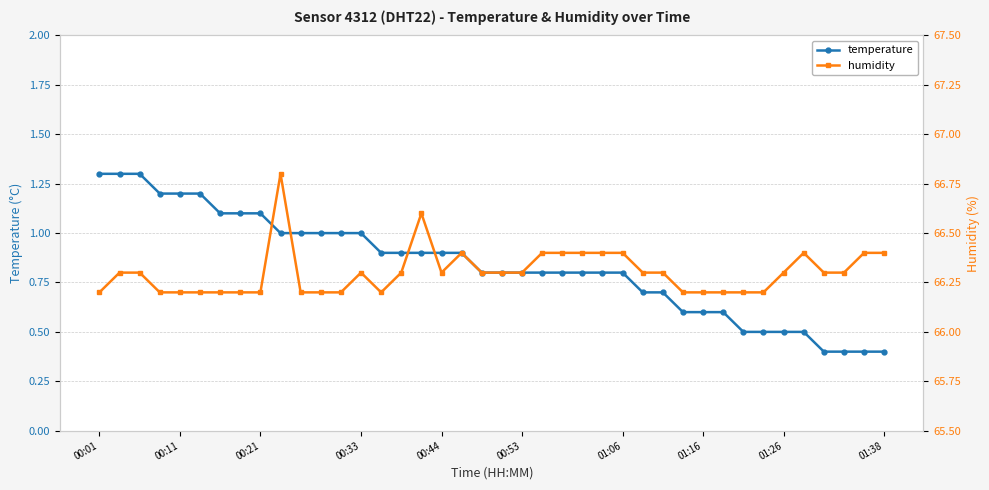

Rank the series by their maximum value, from lowest to highest.

temperature, humidity